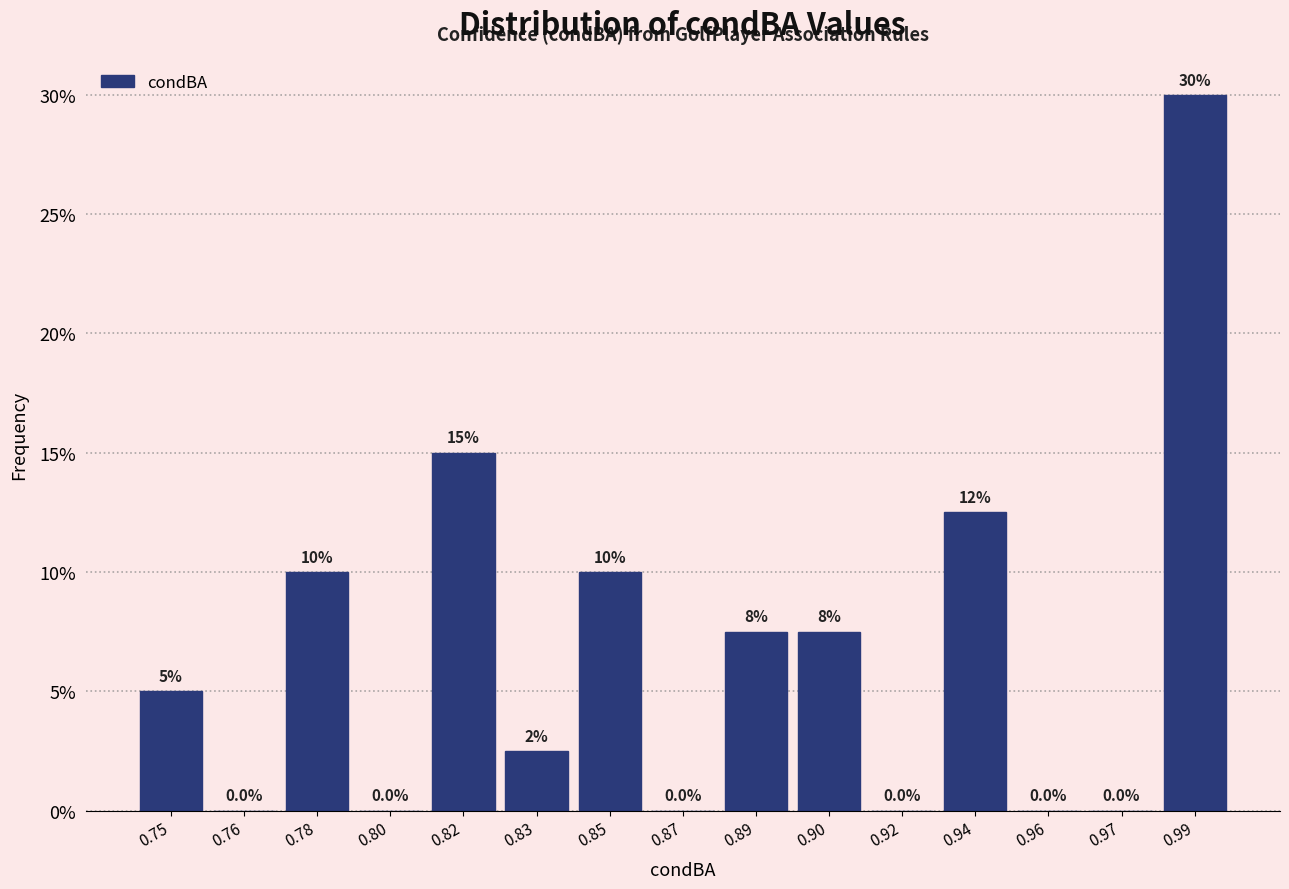

Reading left to right, transcribe all the data shown in this chart.

0.75=5.0	0.76=0.0	0.78=10.0	0.80=0.0	0.82=15.0	0.83=2.5	0.85=10.0	0.87=0.0	0.89=7.5	0.90=7.5	0.92=0.0	0.94=12.5	0.96=0.0	0.97=0.0	0.99=30.0